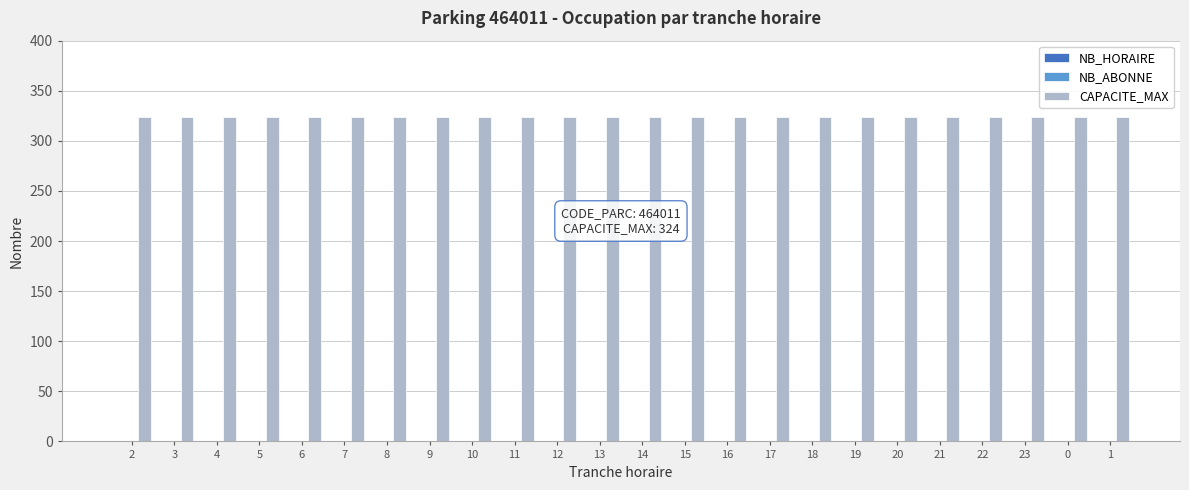

What is the spread (max minus min) of values at 1?

324